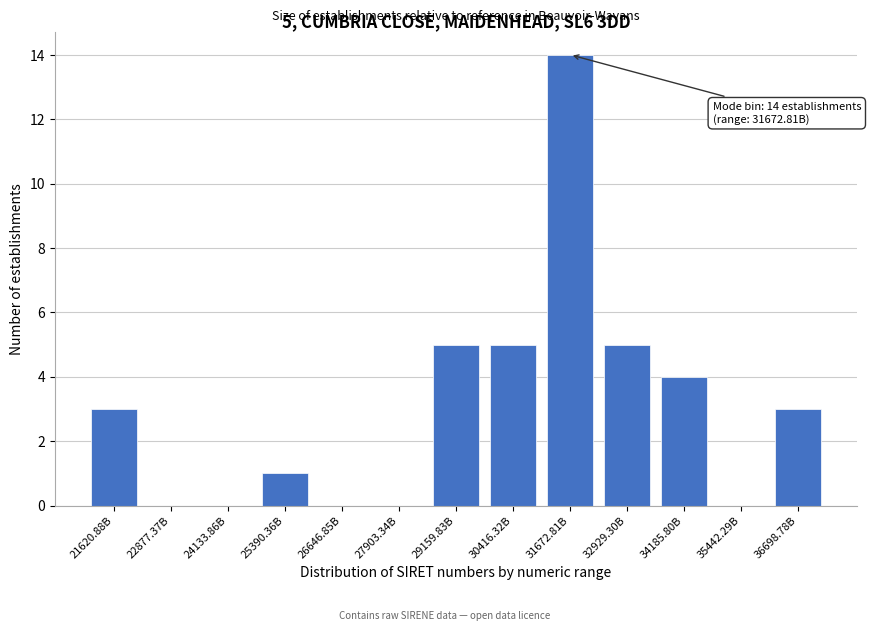

Reading left to right, transcribe all the data shown in this chart.

21620.88B=3	22877.37B=0	24133.86B=0	25390.36B=1	26646.85B=0	27903.34B=0	29159.83B=5	30416.32B=5	31672.81B=14	32929.30B=5	34185.80B=4	35442.29B=0	36698.78B=3